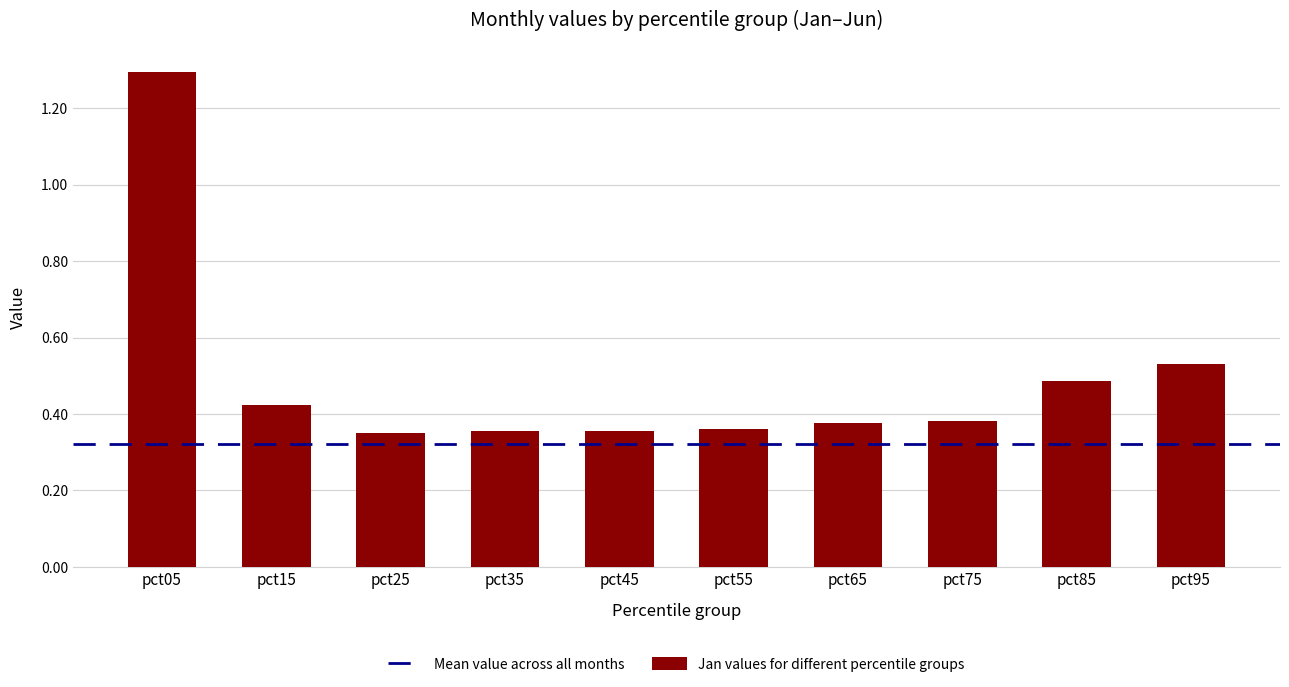

What is the sum of all values?

4.9